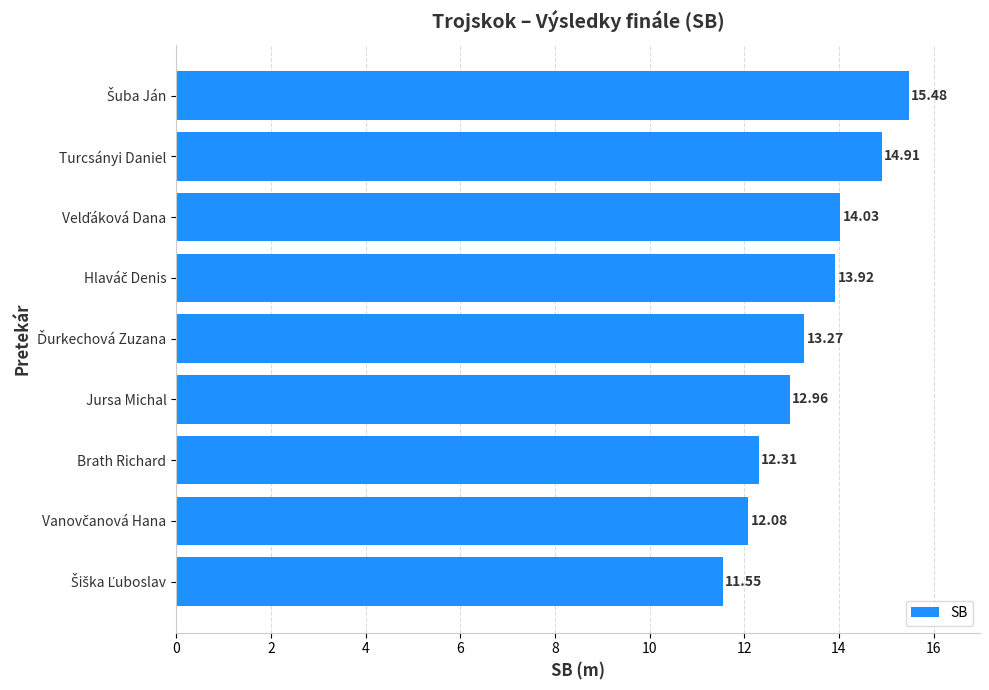

What is the average value?

13.4